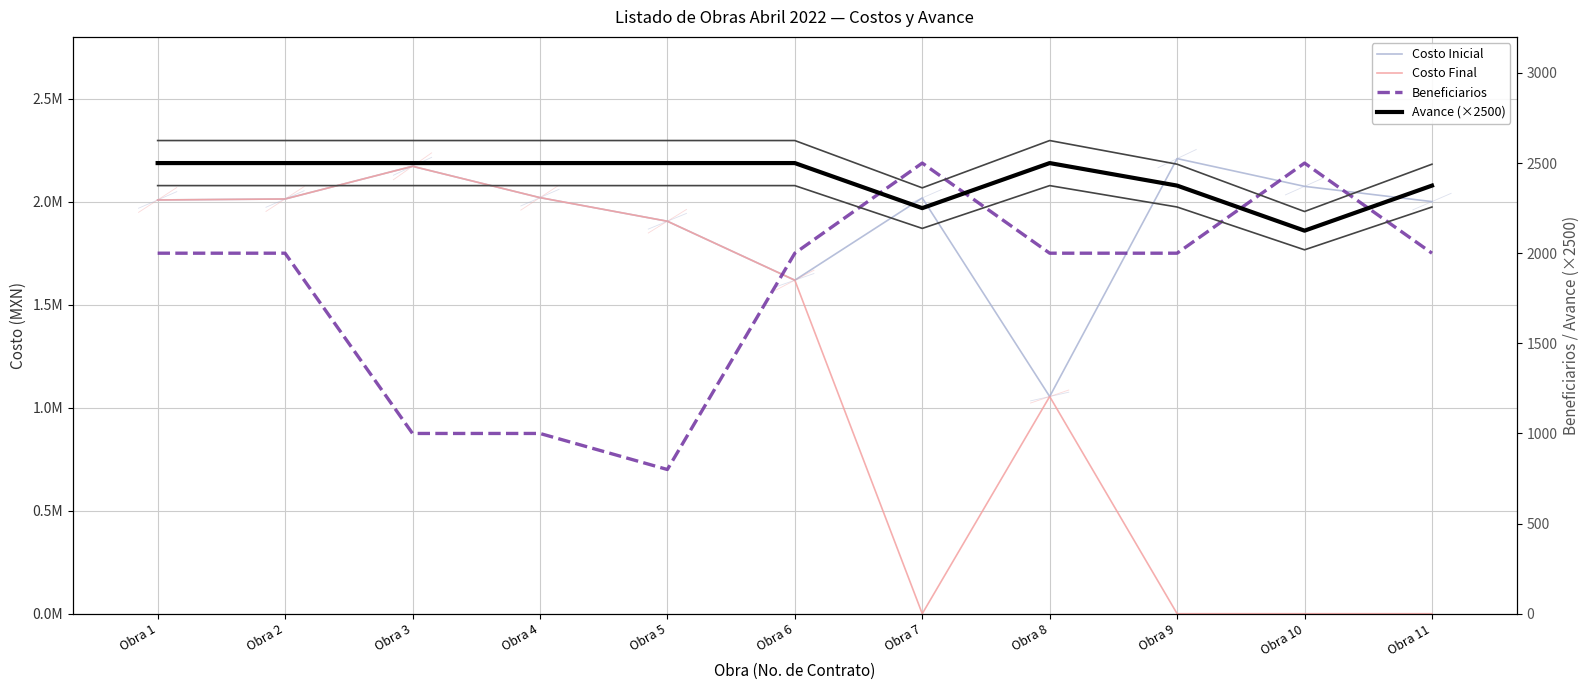

What is the sum of all Costo Inicial values?

21093761.8